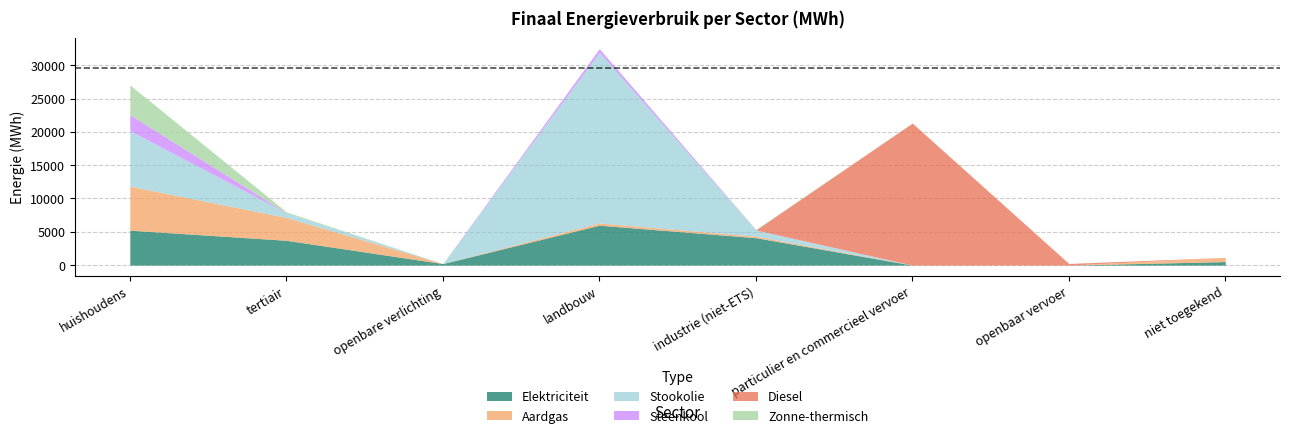

True or false: Elektriciteit and Zonne-thermisch intersect in this chart.

False